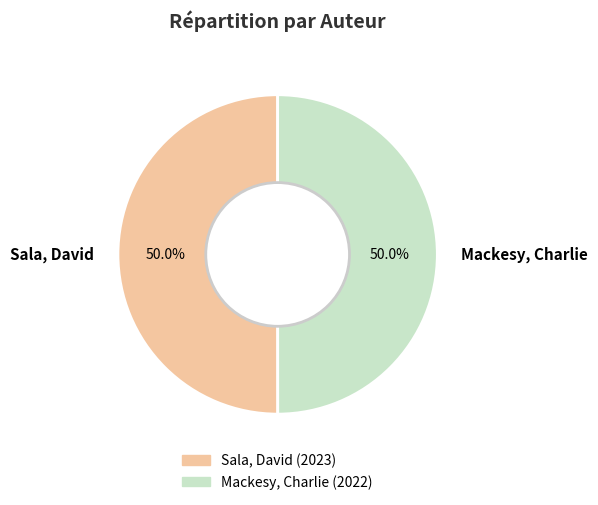

Count the number of slices in the pie.

2